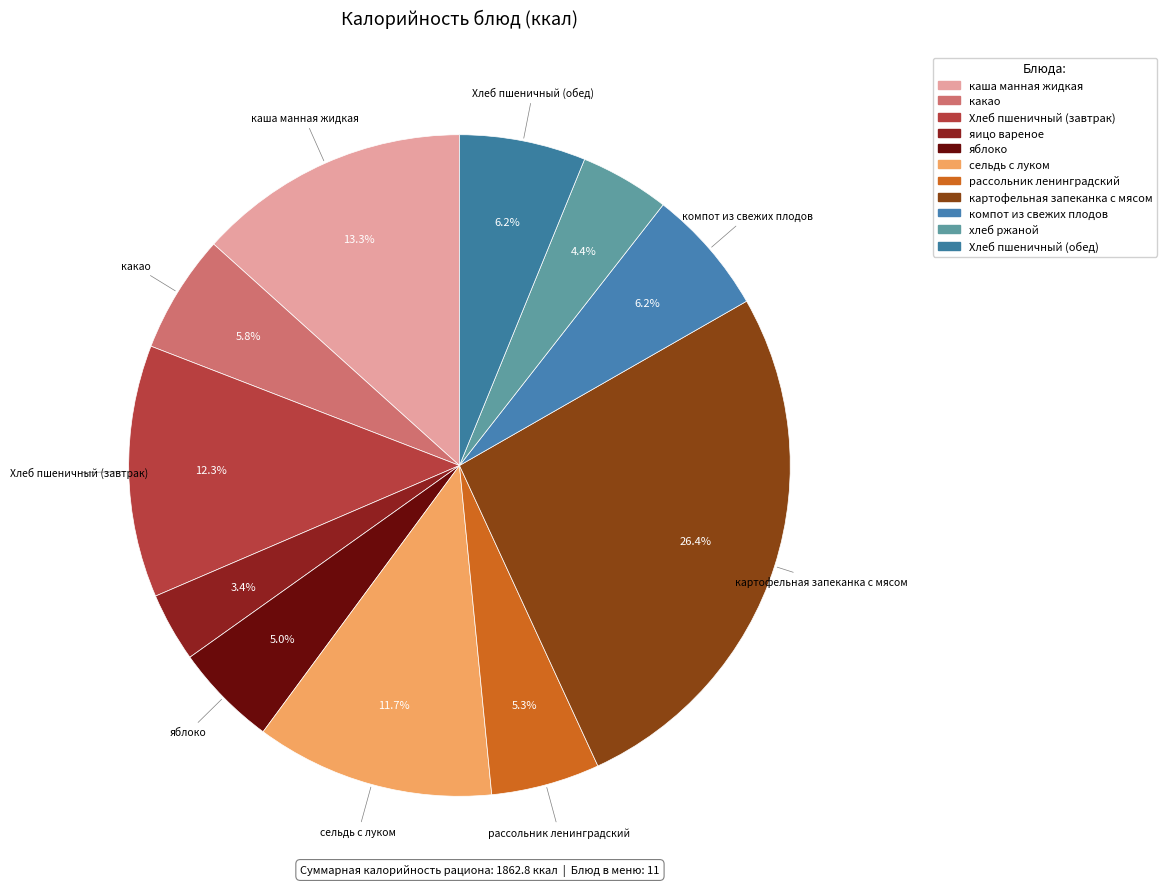

Rank the categories by value from highest to lowest.

картофельная запеканка с мясом, каша манная жидкая, Хлеб пшеничный (завтрак), сельдь с луком, компот из свежих плодов, Хлеб пшеничный (обед), какао, рассольник ленинградский, яблоко, хлеб ржаной, яицо вареное